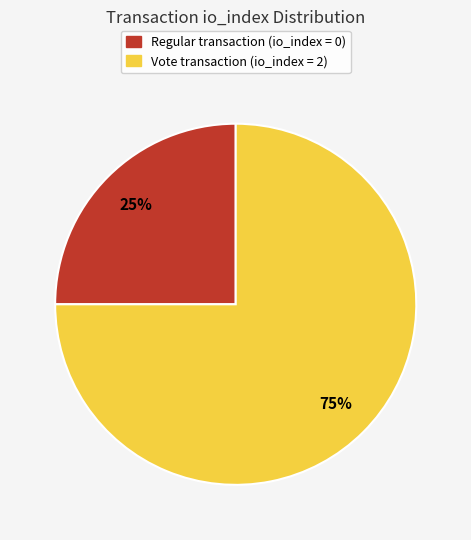

Does Regular transaction (io_index = 0) account for over 50% of the chart?

No